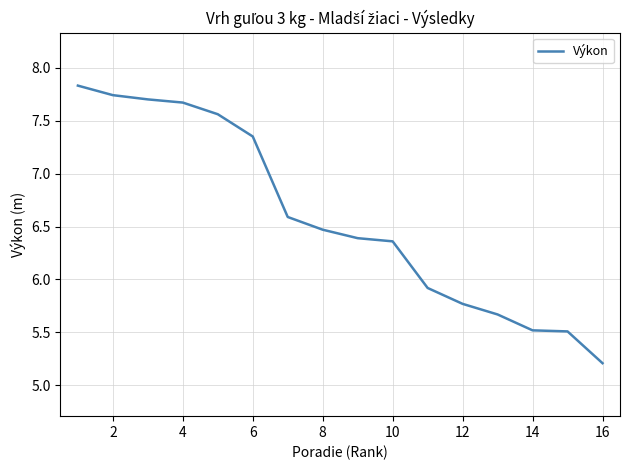

What is the minimum value shown in the chart?

5.2